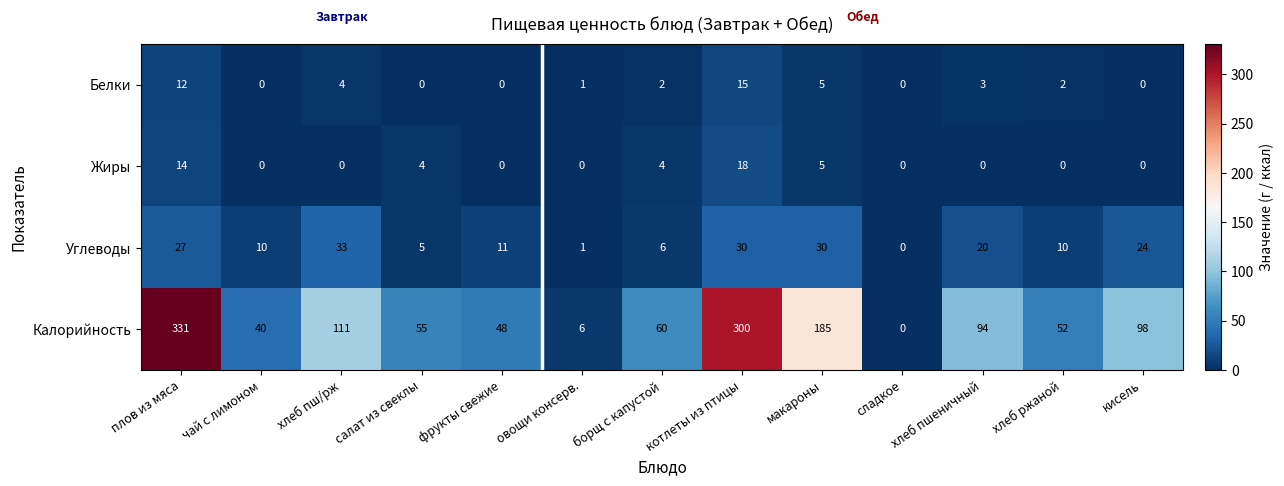

How many values in the Жиры series exceed 0?

5